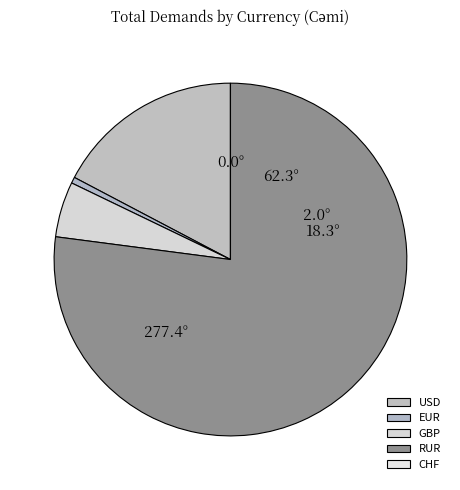

Is it true that CHF is 8% of the pie?

False